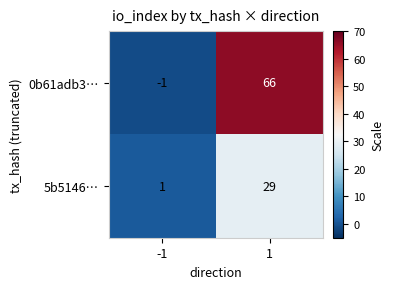

Is it true that 5b5146… equals 12 at 1?

False